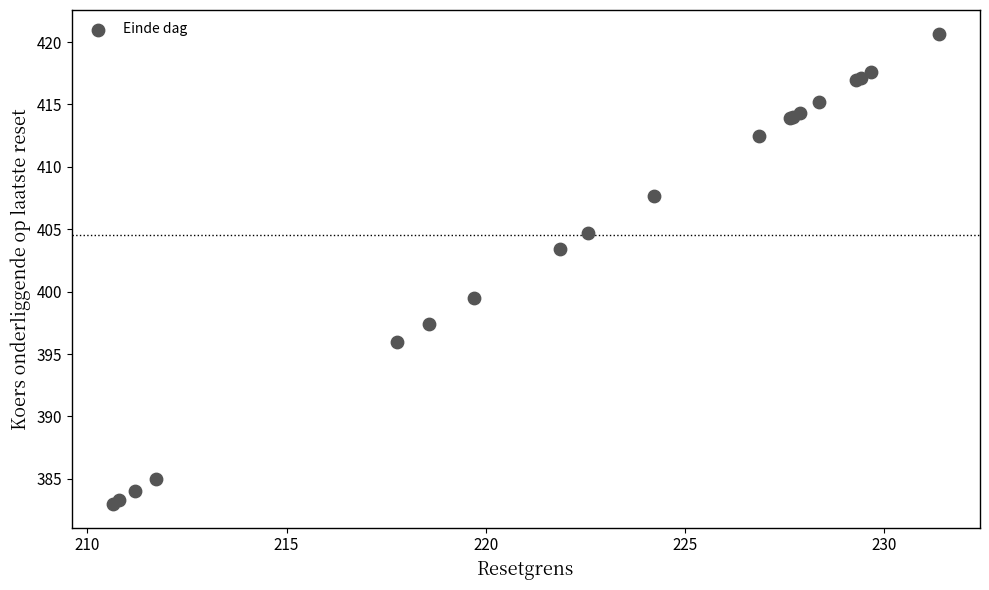

What Y value in the scatter plot is closest to 401?

399.5